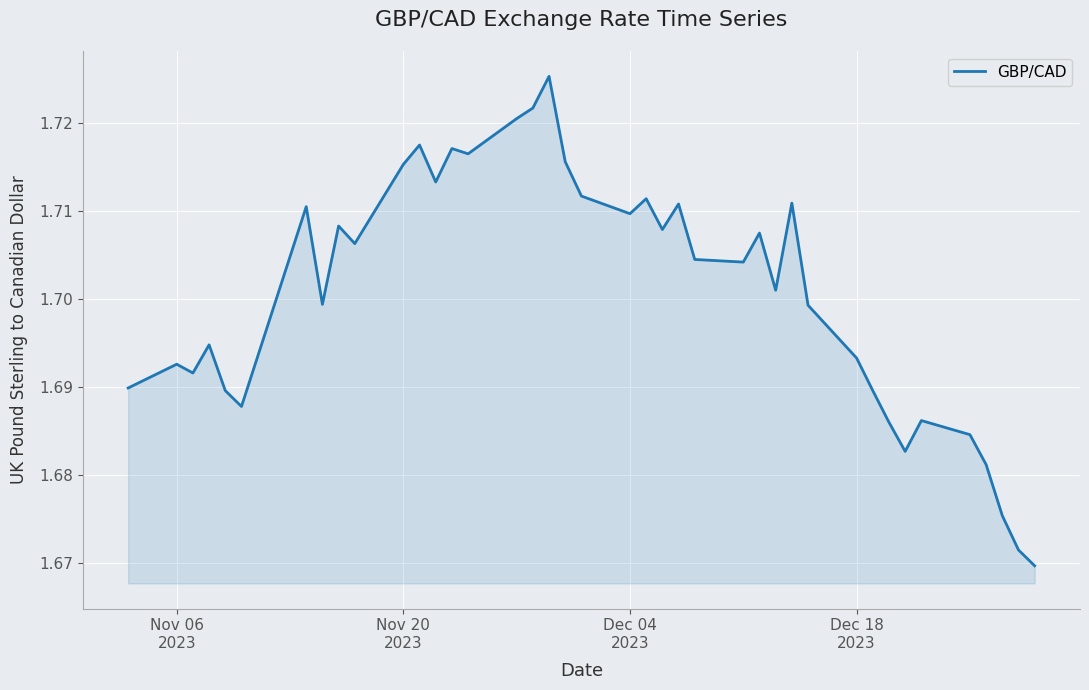

Count the number of data series in this chart.

1